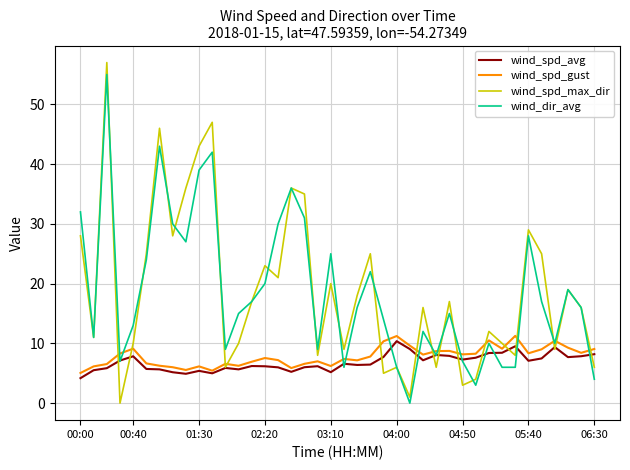

What is the maximum value shown in the chart?

57.0